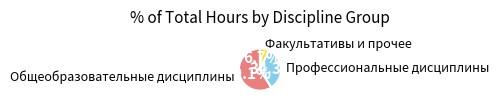

Is there any slice that represents more than half of the pie?

Yes